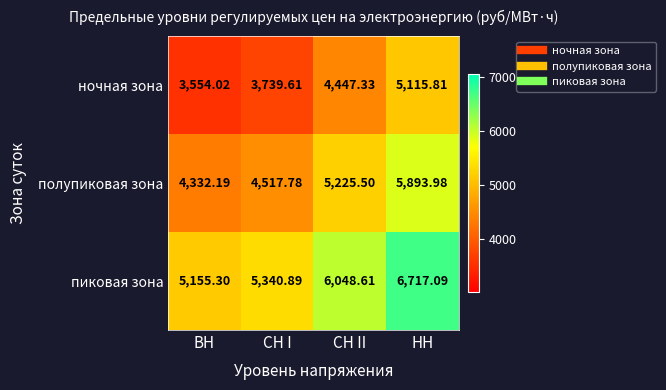

Where is пиковая зона nearest to the value 5936?

СН II